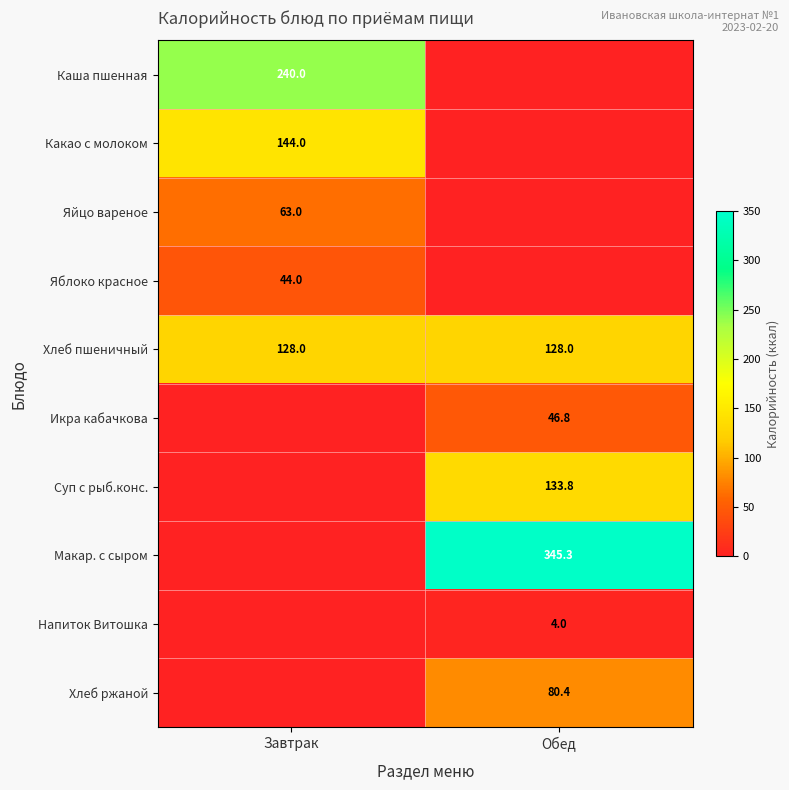

Count the number of data series in this chart.

10